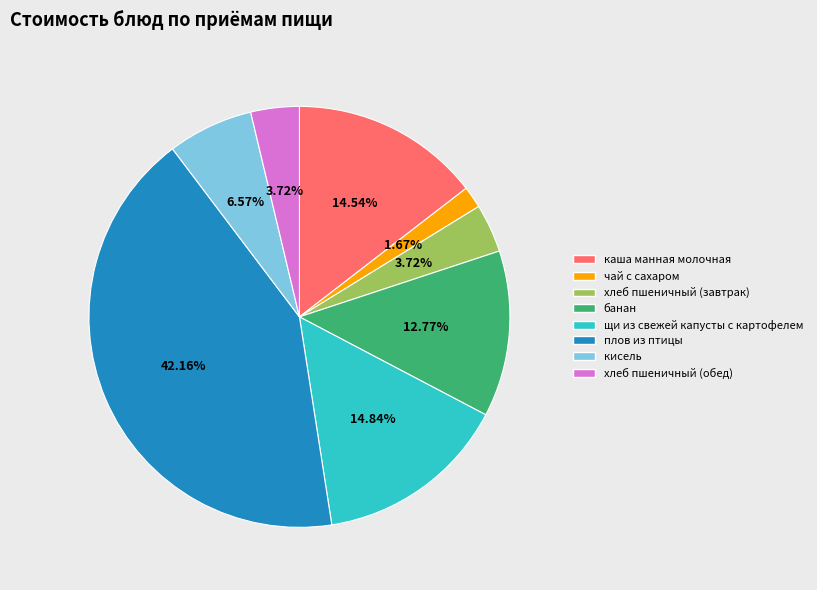

True or false: чай с сахаром accounts for 13% of the total.

False